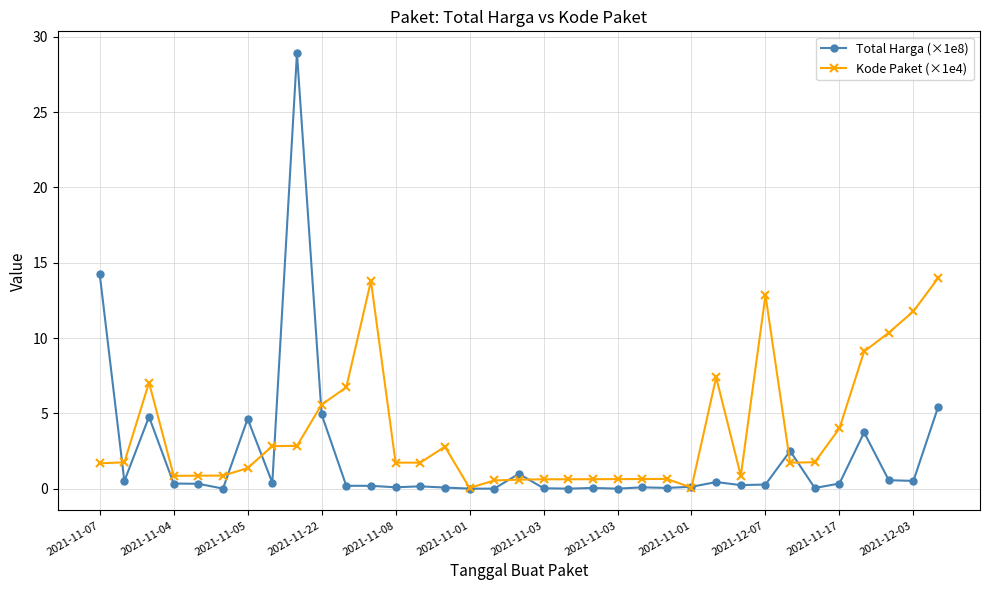

What is the value of the Kode Paket (×1e4) point at the 34th from the left?

11.8